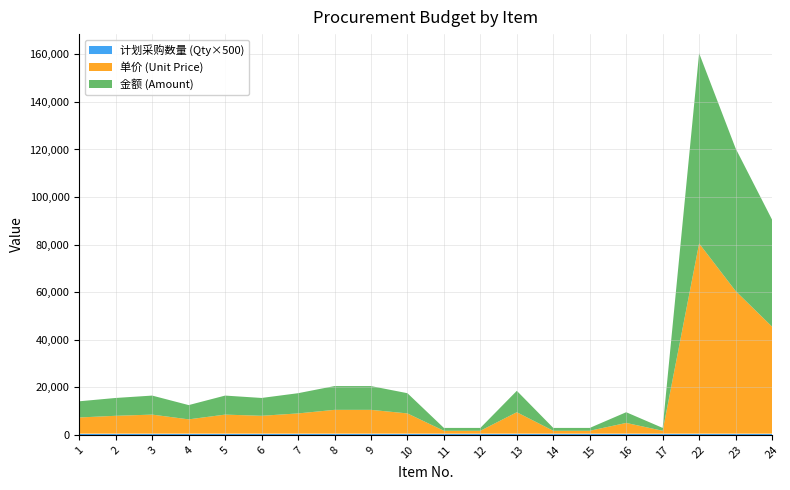

Reading left to right, transcribe all the data shown in this chart.

单价 (Unit Price): 1=6800	2=7500	3=8000	4=6000	5=8000	6=7500	7=8500	8=10000	9=10000	10=8500	11=1200	12=1200	13=9000	14=1200	15=1200	16=4500	17=1200	22=80000	23=60000	24=45000
金额 (Amount): 1=6800	2=7500	3=8000	4=6000	5=8000	6=7500	7=8500	8=10000	9=10000	10=8500	11=1200	12=1200	13=9000	14=1200	15=1200	16=4500	17=1200	22=80000	23=60000	24=45000
计划采购数量 (Qty): 1=1	2=1	3=1	4=1	5=1	6=1	7=1	8=1	9=1	10=1	11=1	12=1	13=1	14=1	15=1	16=1	17=1	22=1	23=1	24=1